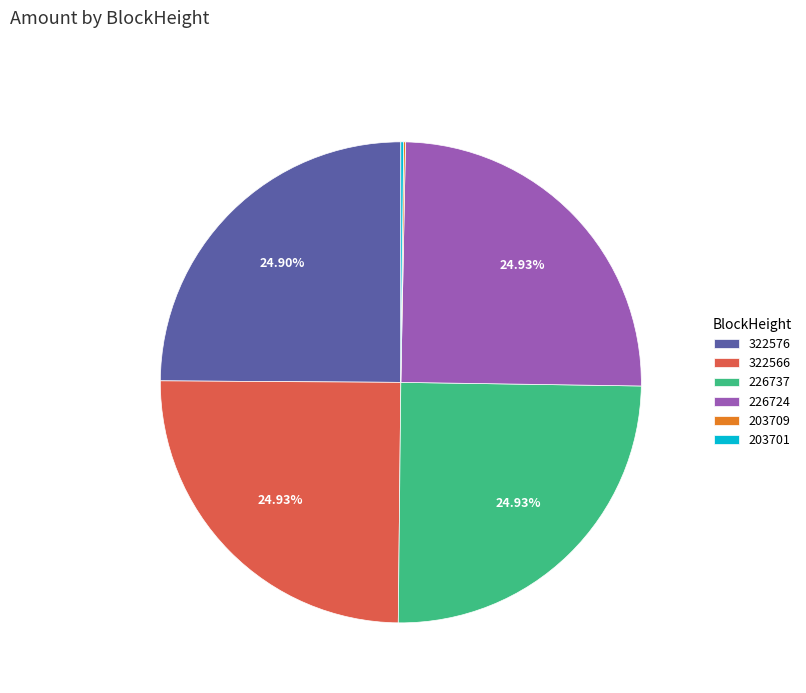

To the nearest percent, what percentage of the pie is 322576?

25%